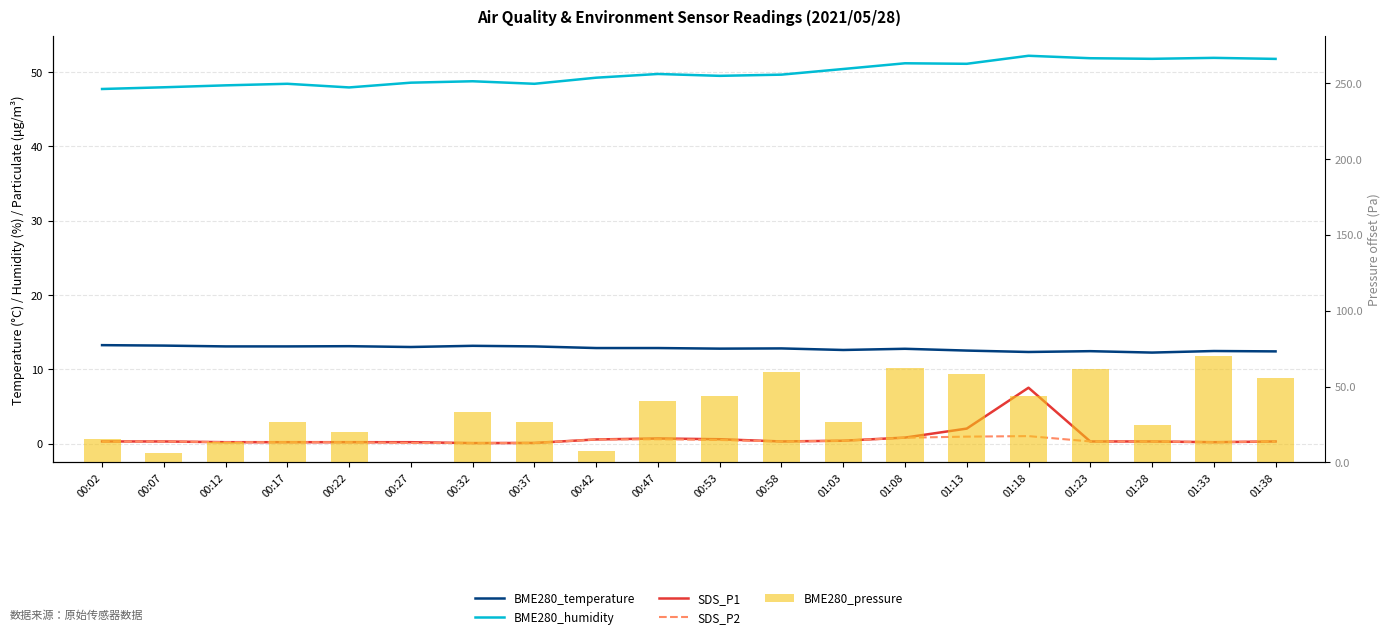

Is it true that BME280_pressure equals 120.6 at 01:33?

False